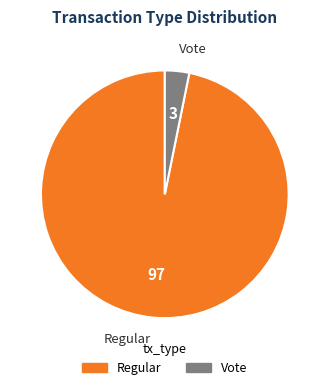

Which has a higher value, Vote or Regular?

Regular